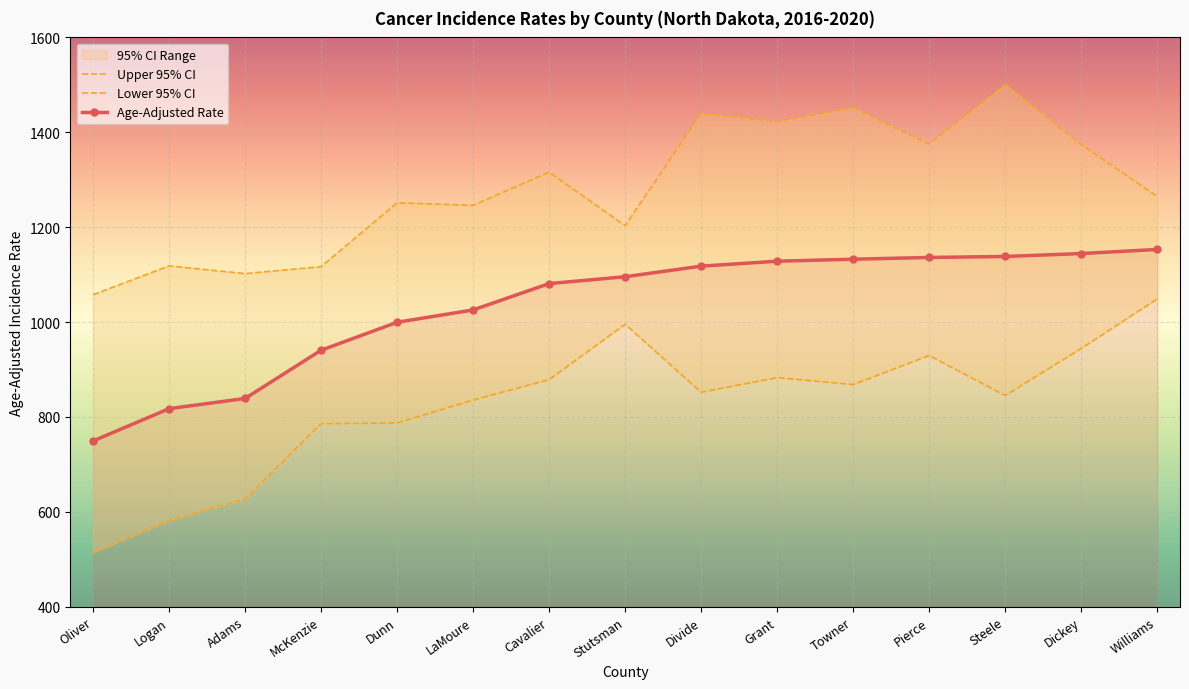

True or false: Upper 95% CI and Lower 95% CI intersect in this chart.

False